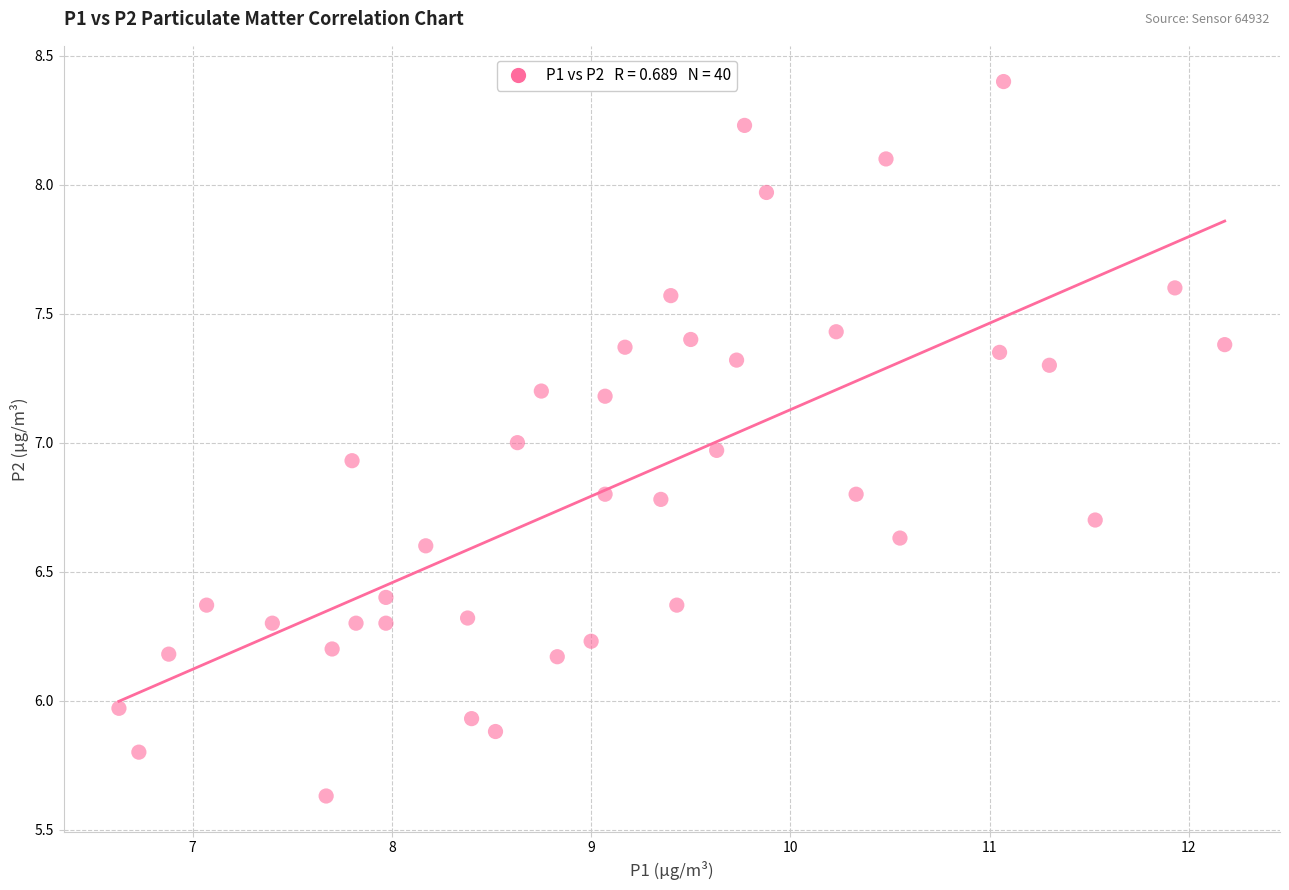

What is the range of Y values (max minus min)?

2.8